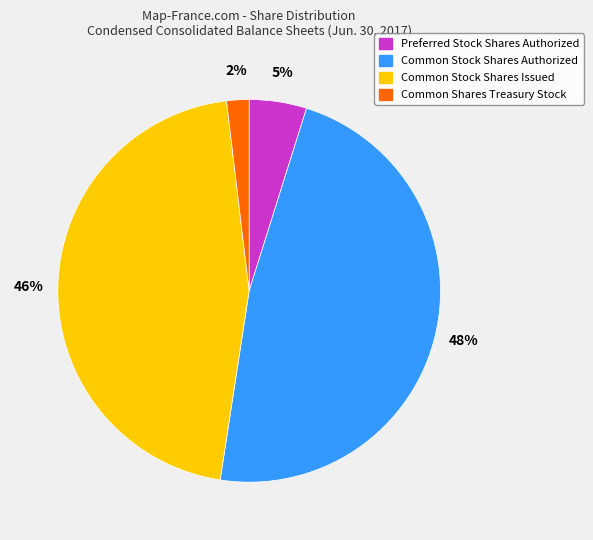

How many segments does this pie chart have?

4